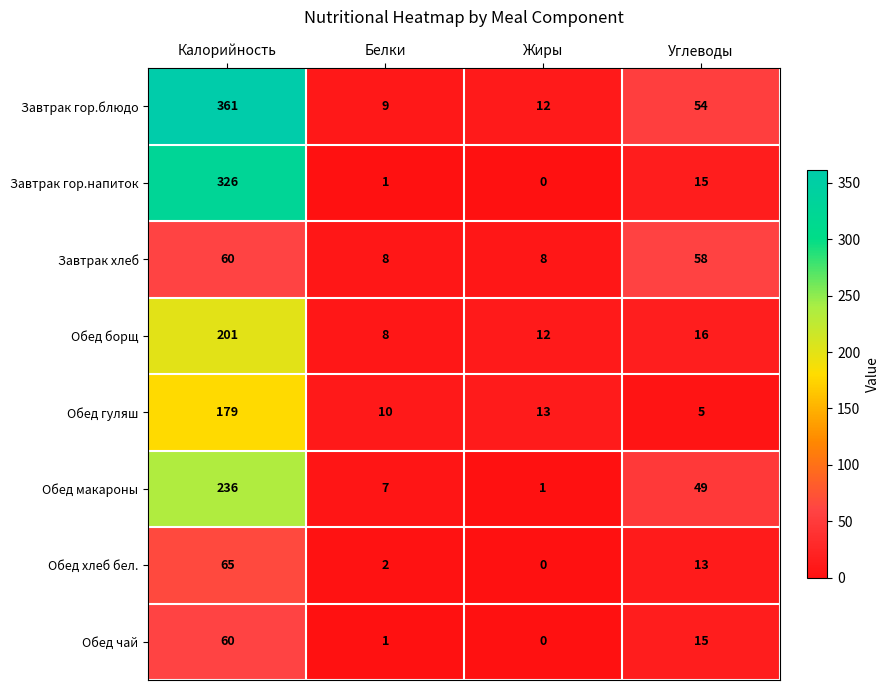

List the labels in order of Завтрак гор.блюдо value, smallest first.

Белки, Жиры, Углеводы, Калорийность